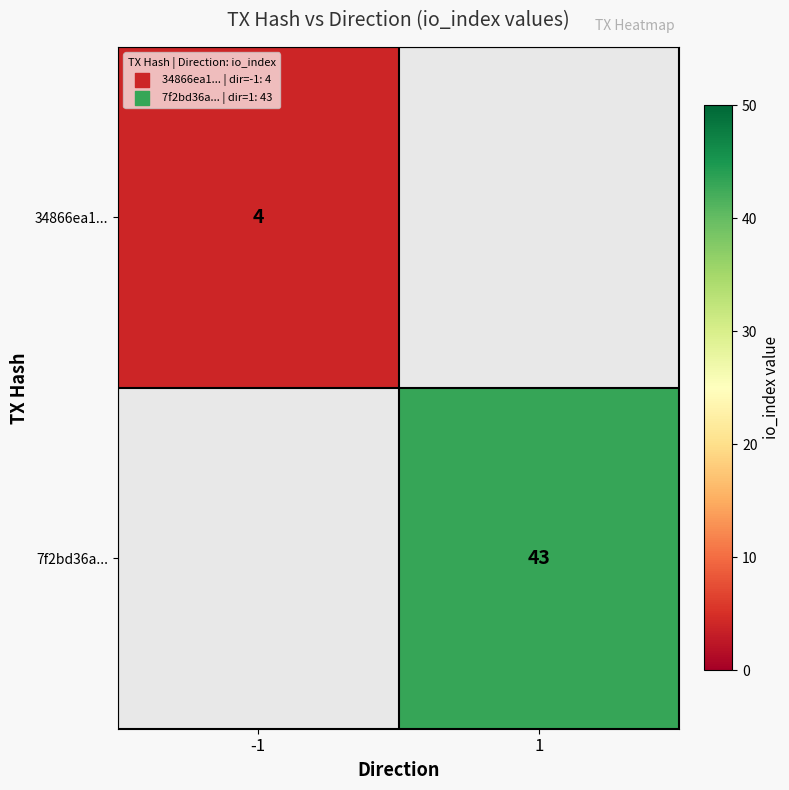

How many categories are shown in the chart?

2